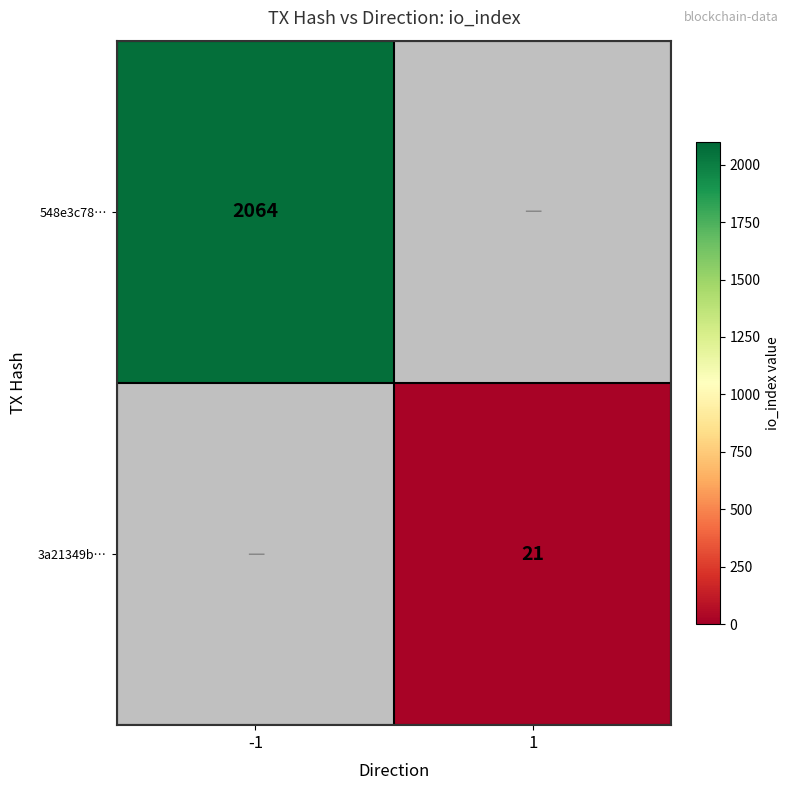

Is it true that 3a21349b… equals 6 at 1?

False